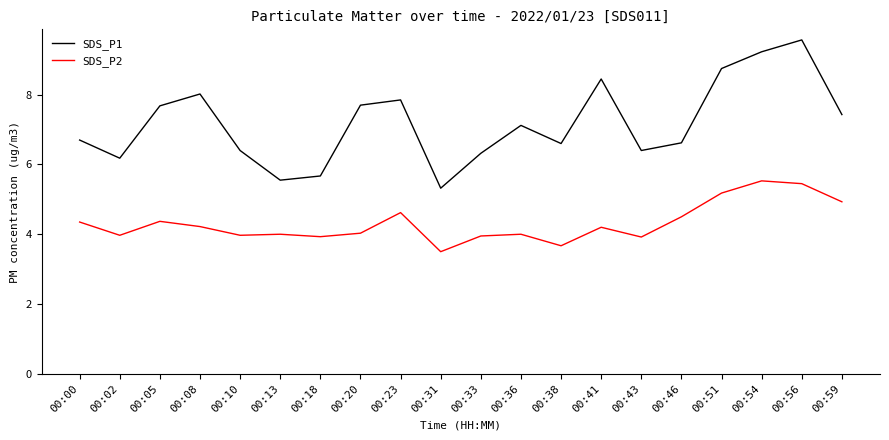

Count the number of data series in this chart.

2